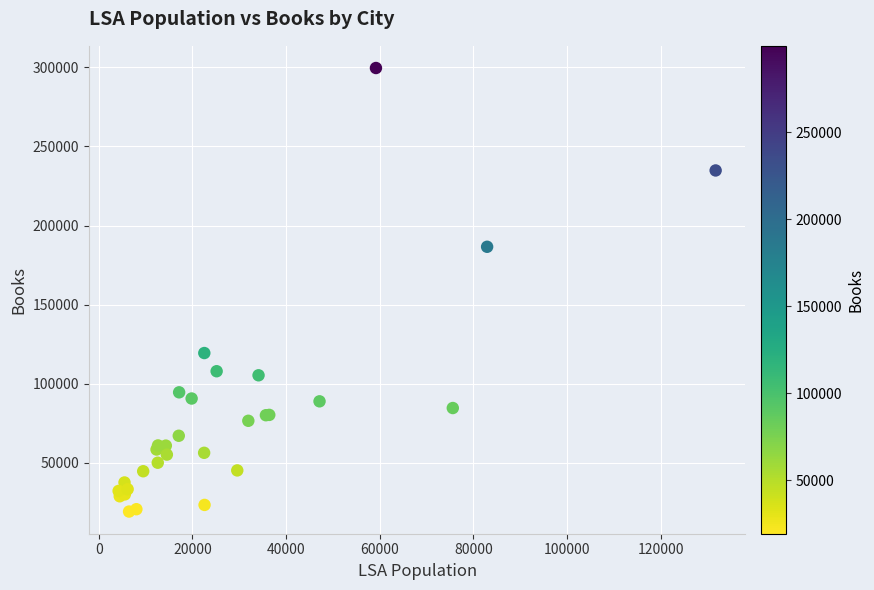

What Y value in the scatter plot is closest to 159407?

186586